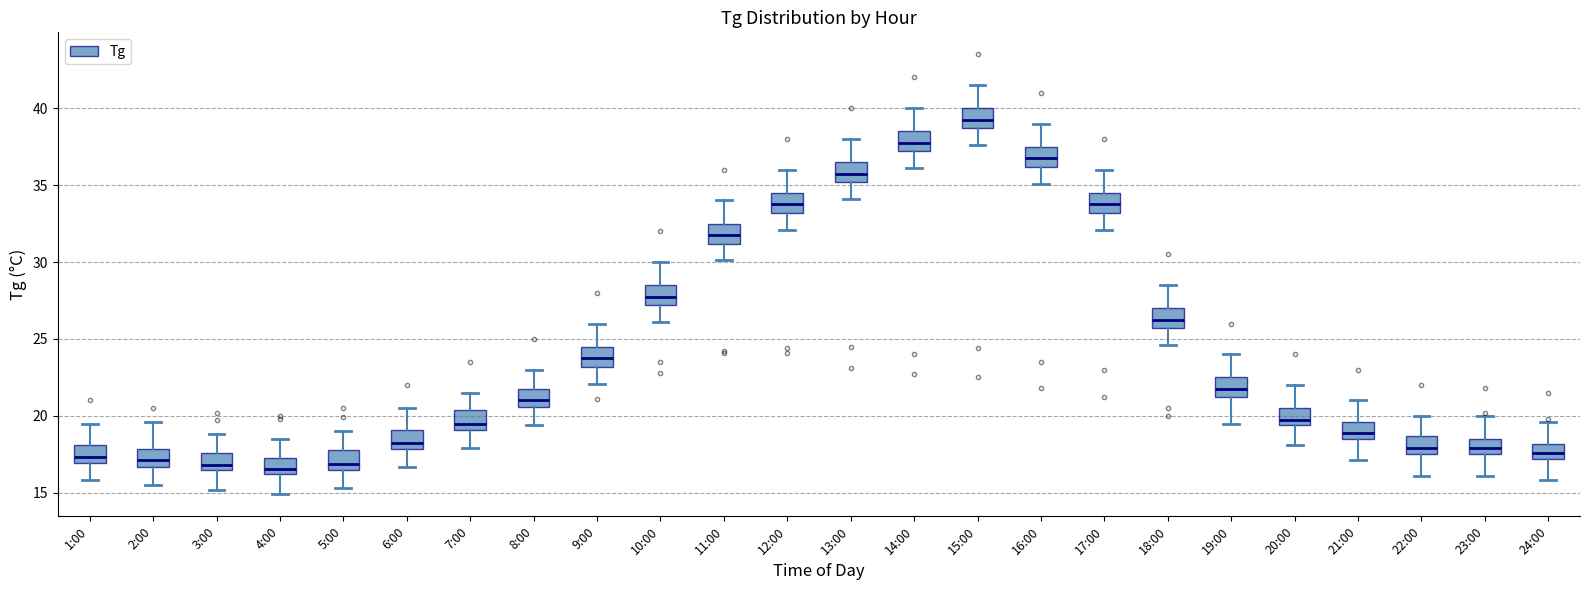

Which box has the highest median line?

15:00